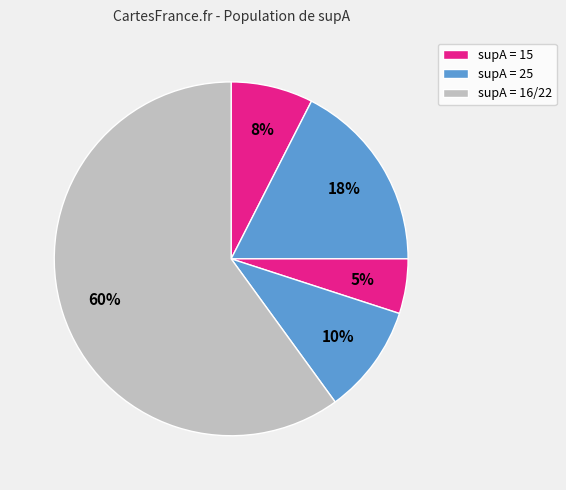

How many slices are in this pie chart?

5